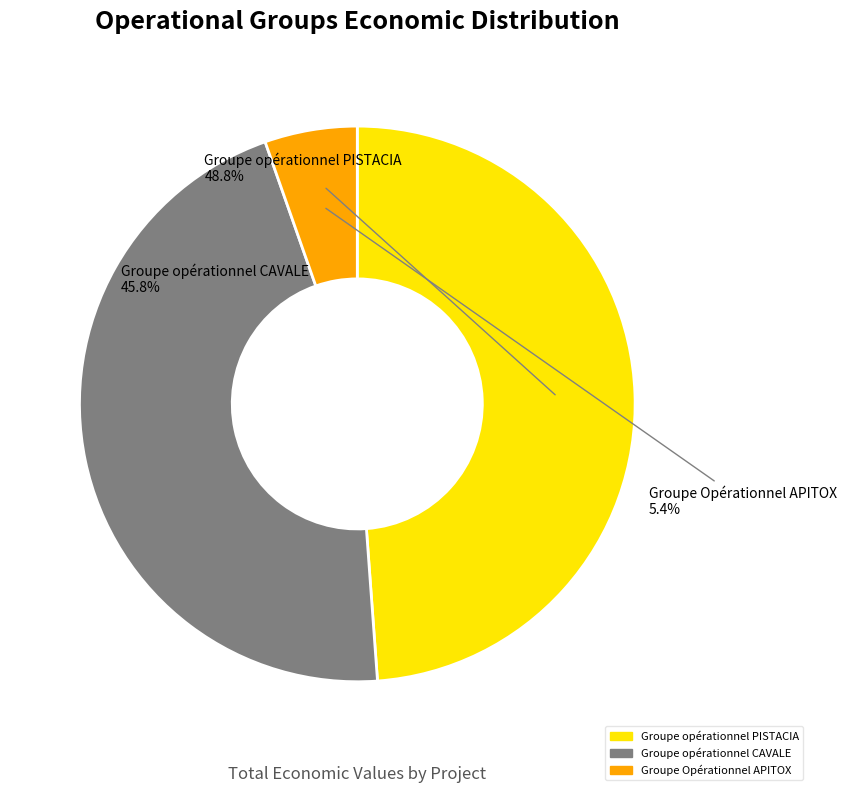

Rank the categories by value from lowest to highest.

Groupe Opérationnel APITOX, Groupe opérationnel CAVALE, Groupe opérationnel PISTACIA